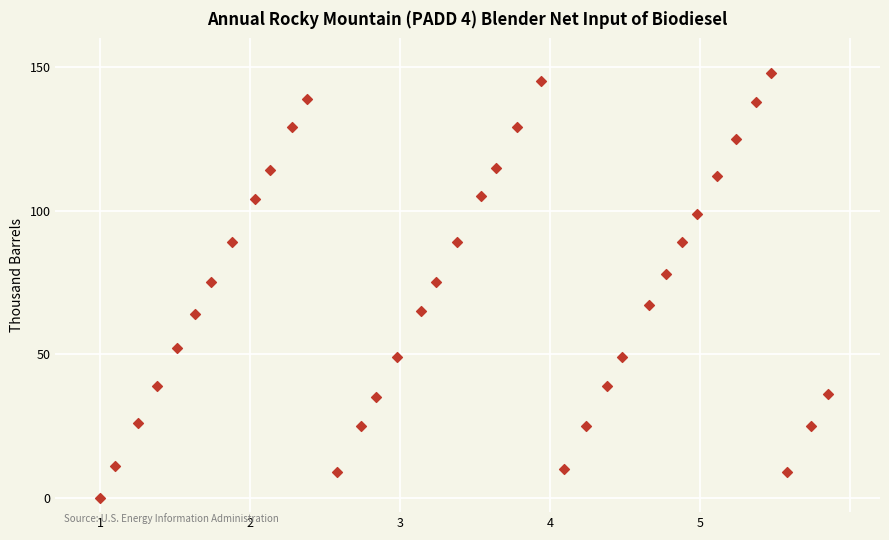

What is the range of Y values (max minus min)?

148